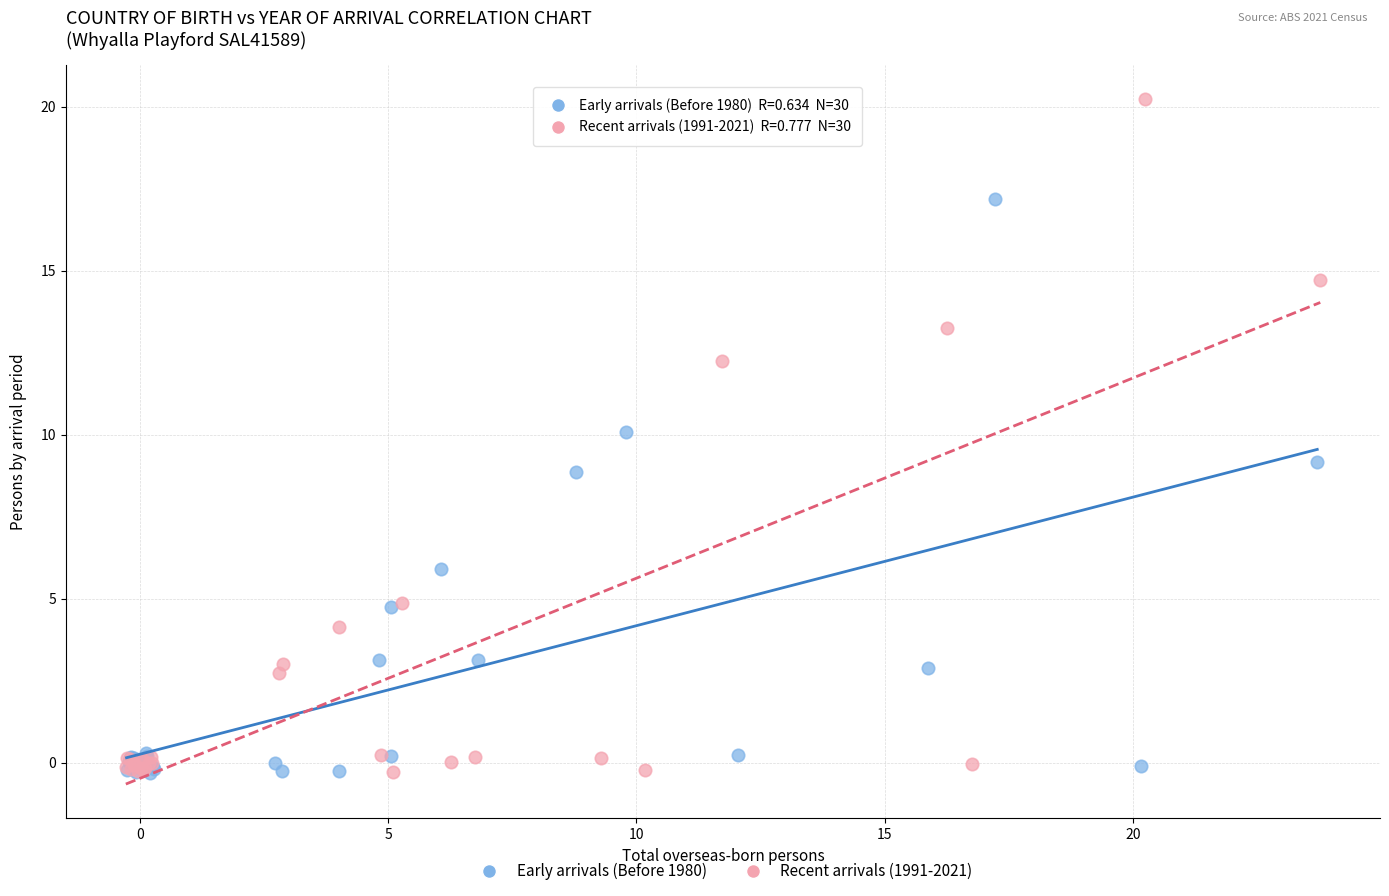

Which series reaches the maximum Y coordinate?

Recent arrivals (1991-2021)